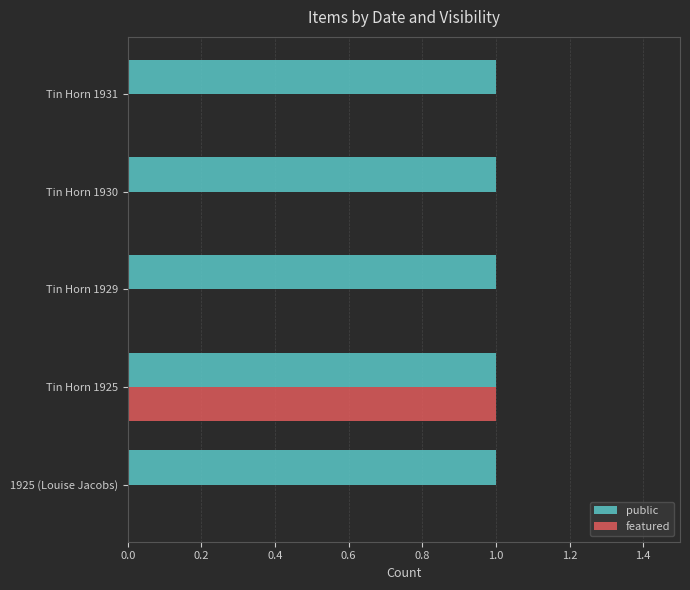

What are all the series names shown in the legend?

public, featured